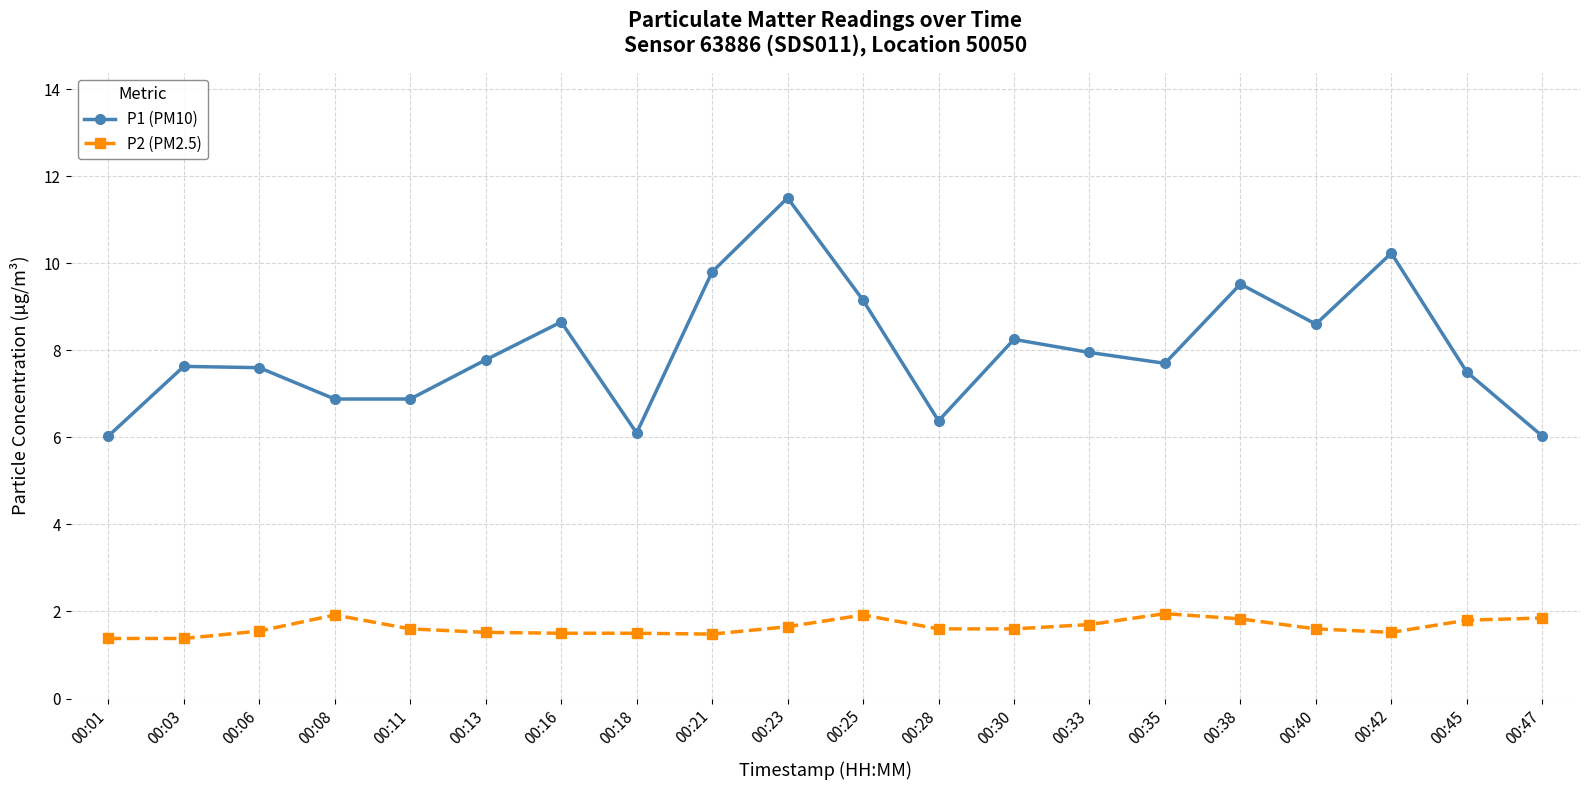

How many data points does each series have?

20